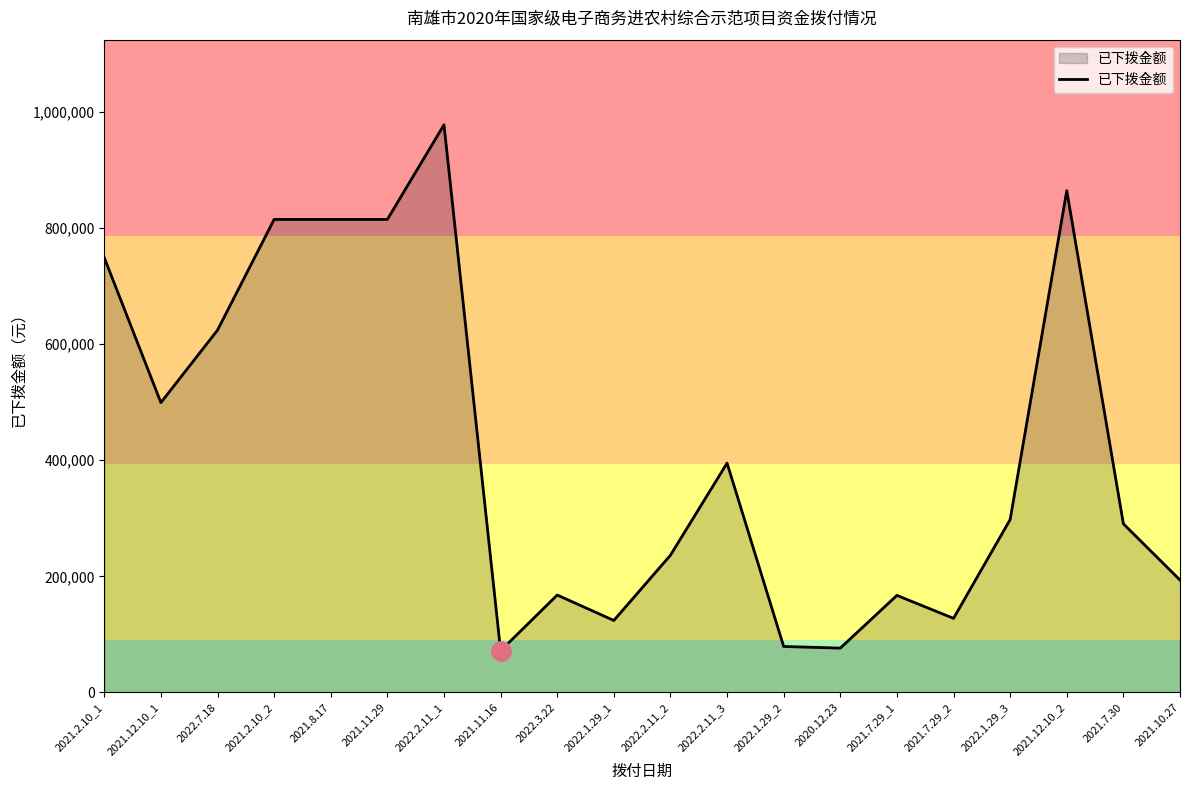

What is the sum of all values?

8383606.0